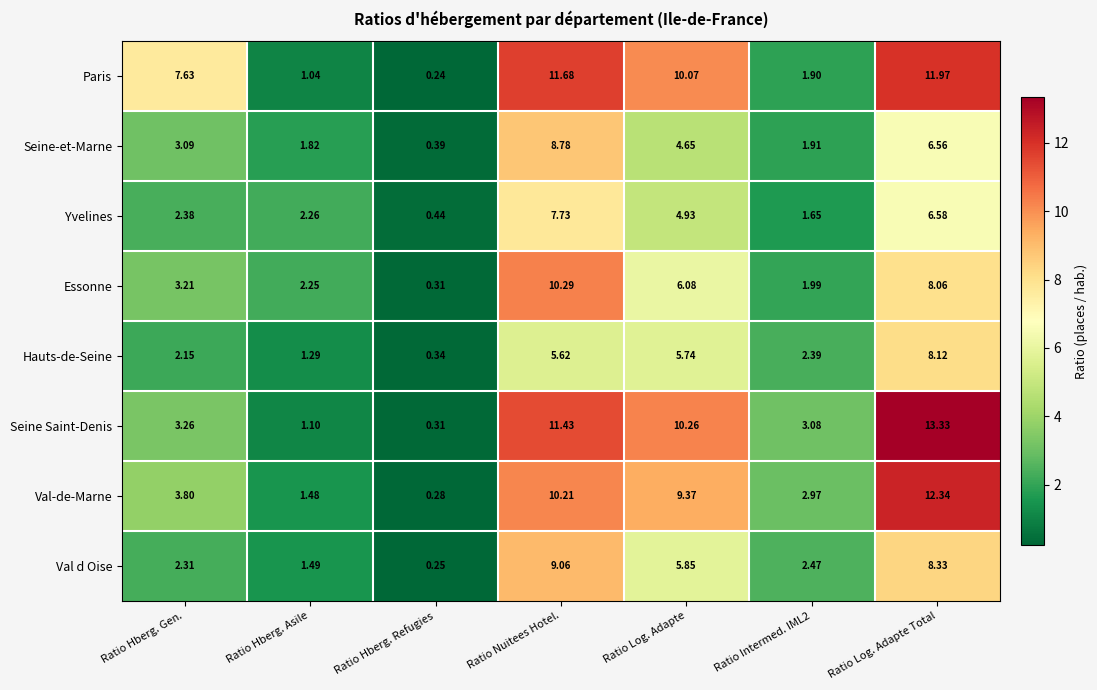

Which label corresponds to the largest value in the chart?

Ratio Log. Adapte Total